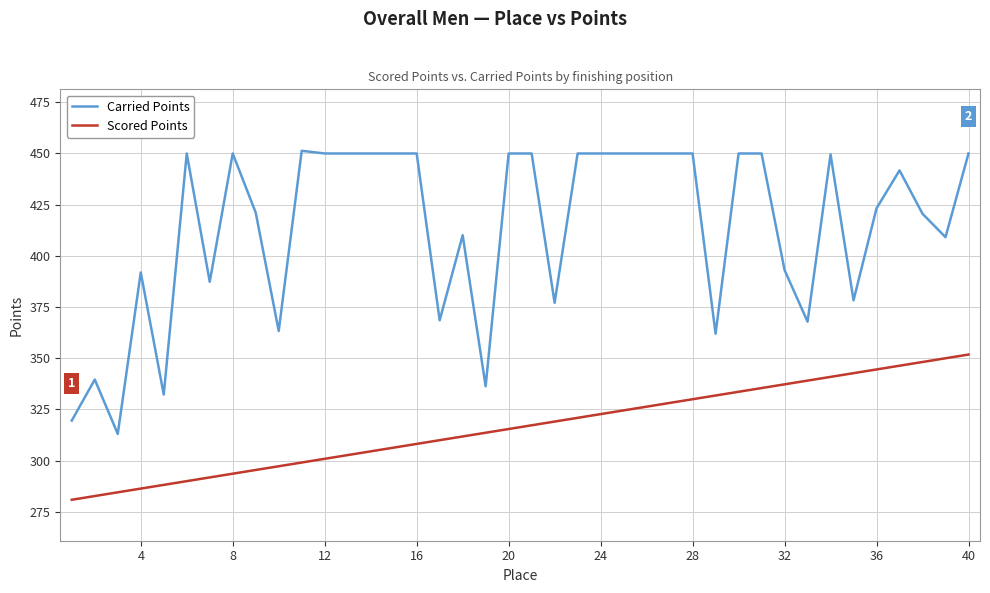

True or false: Carried Points and Scored Points cross at least once.

False